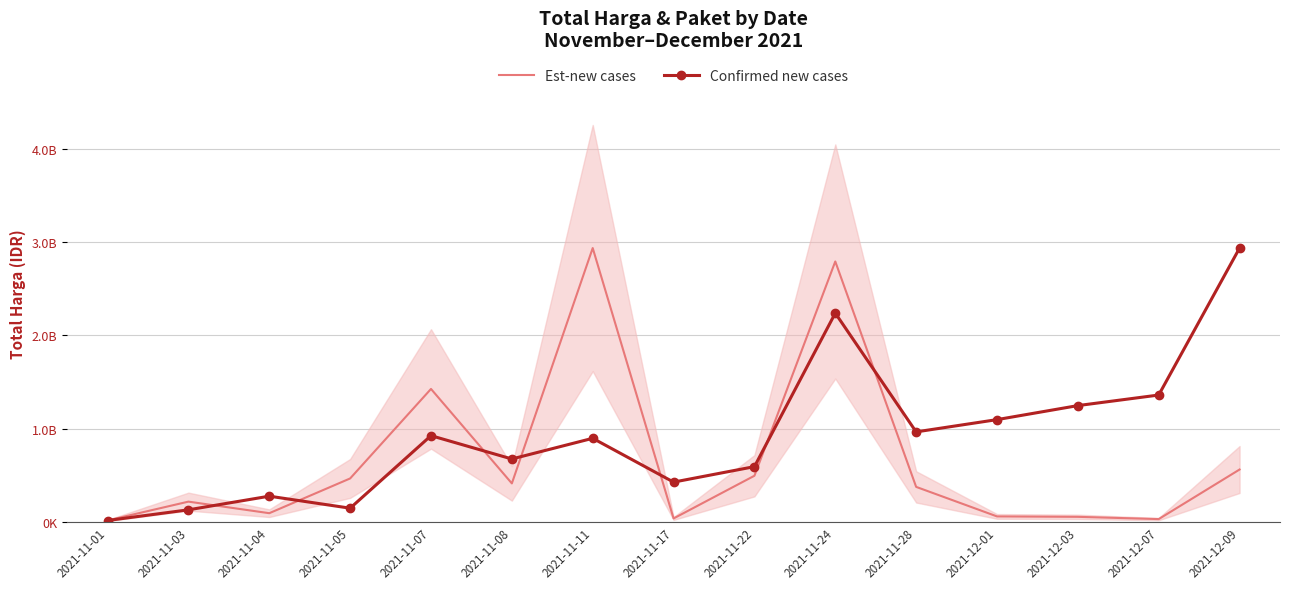

List the series in order of their peak value, lowest first.

Est-new cases, Confirmed new cases